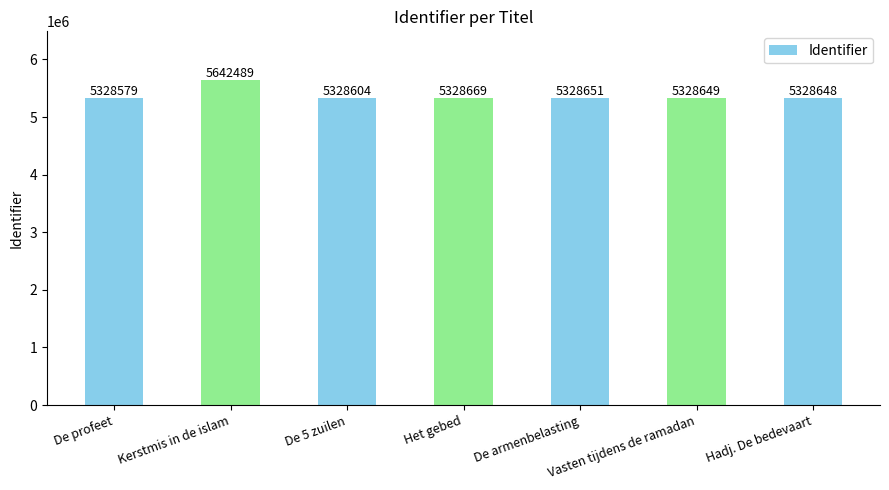

List the labels in order of value, largest first.

Kerstmis in de islam, Het gebed, De armenbelasting, Vasten tijdens de ramadan, Hadj. De bedevaart, De 5 zuilen, De profeet